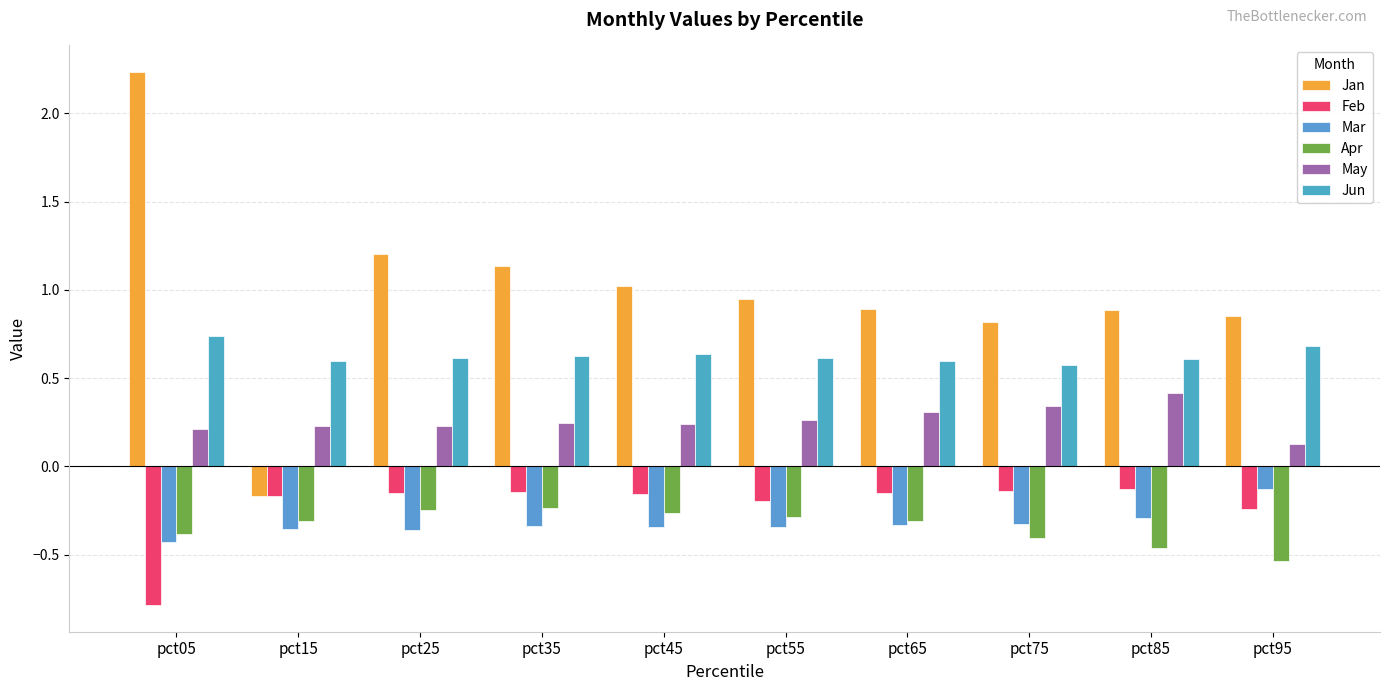

Which category has the lowest value in the Mar series?

pct05